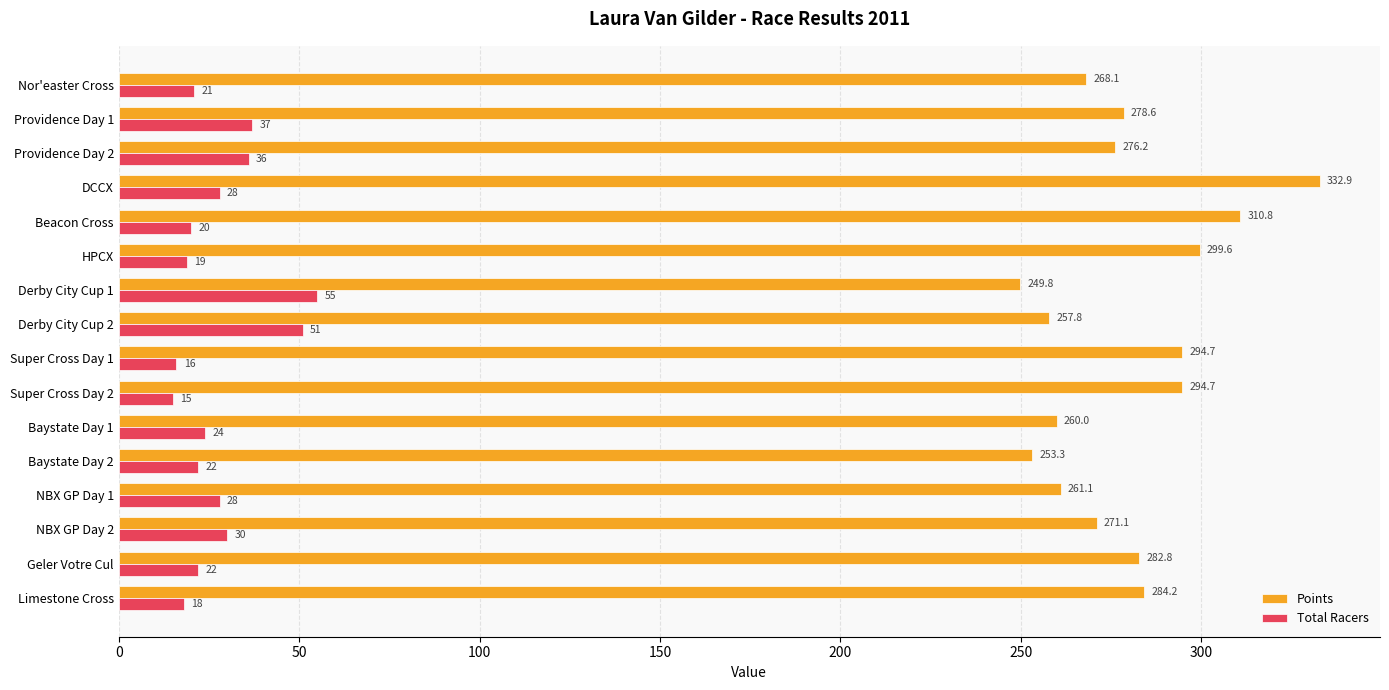

What is the maximum value for Total Racers?

55.0